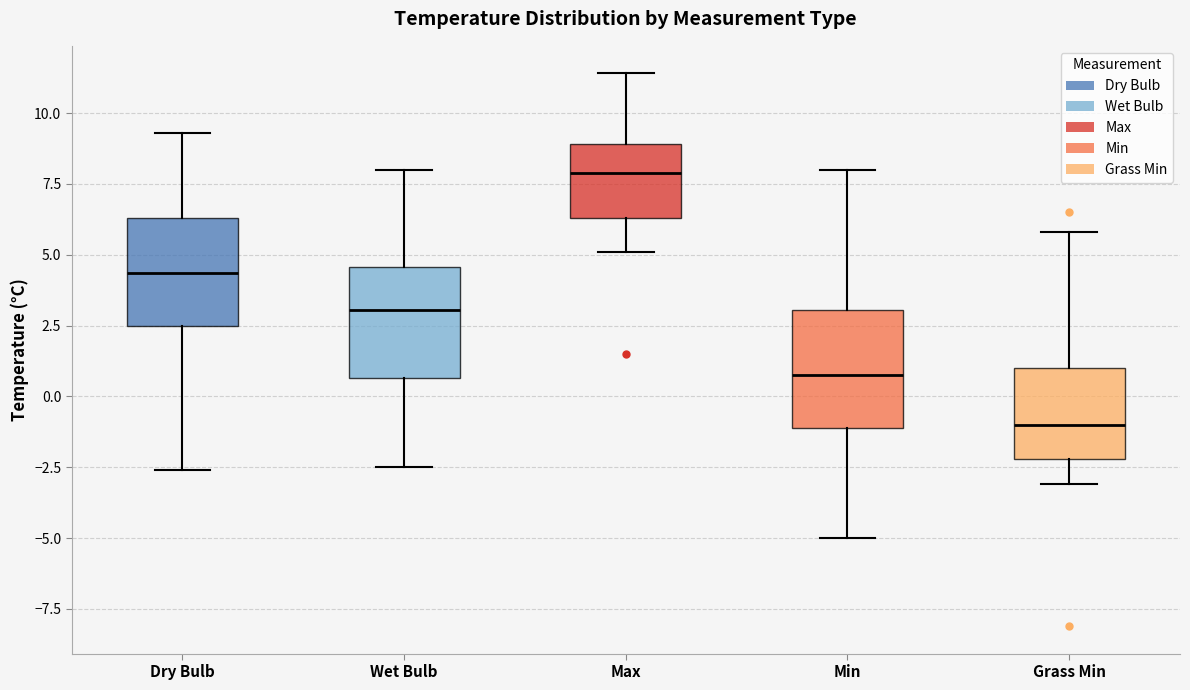

Where does the lower whisker of the box for Max end on the y-axis? The values are not printed on the chart, so give them approximately, as read against the axis.

5.0